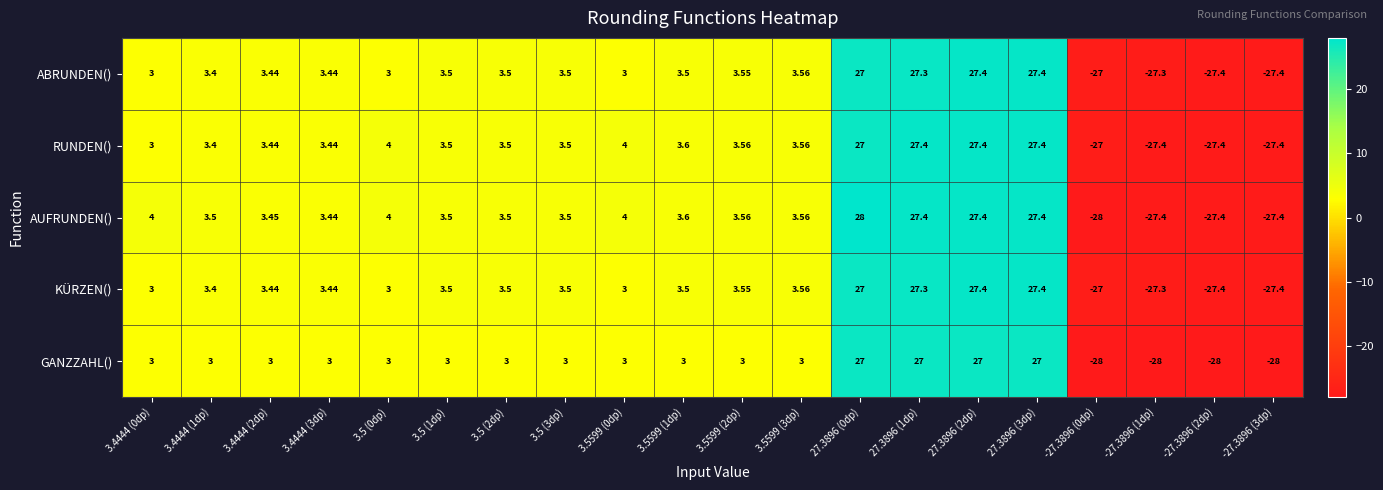

Which series has the largest total across all categories?

AUFRUNDEN()